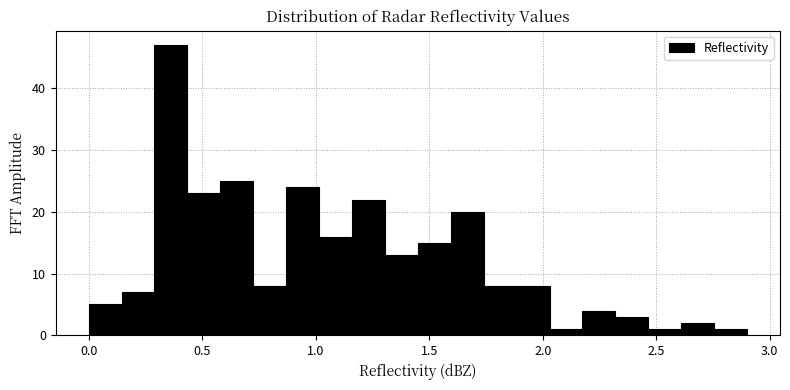

Around what value on the x-axis is the tallest bar? Give the approximate position of its centre, as read against the axis.

0.35